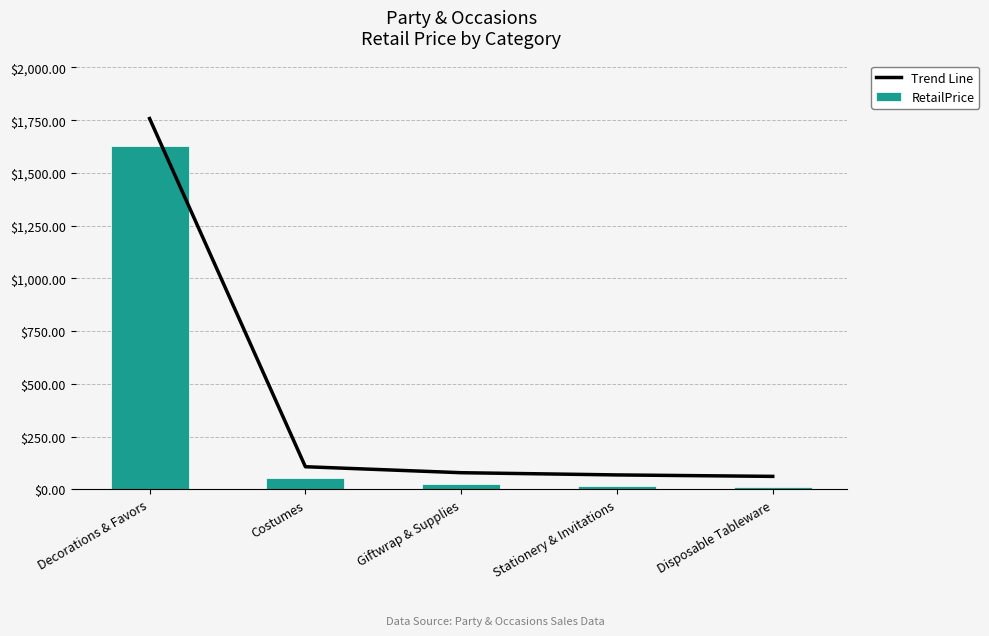

Between Decorations & Favors and Stationery & Invitations, which series saw the biggest shift?

Trend Line